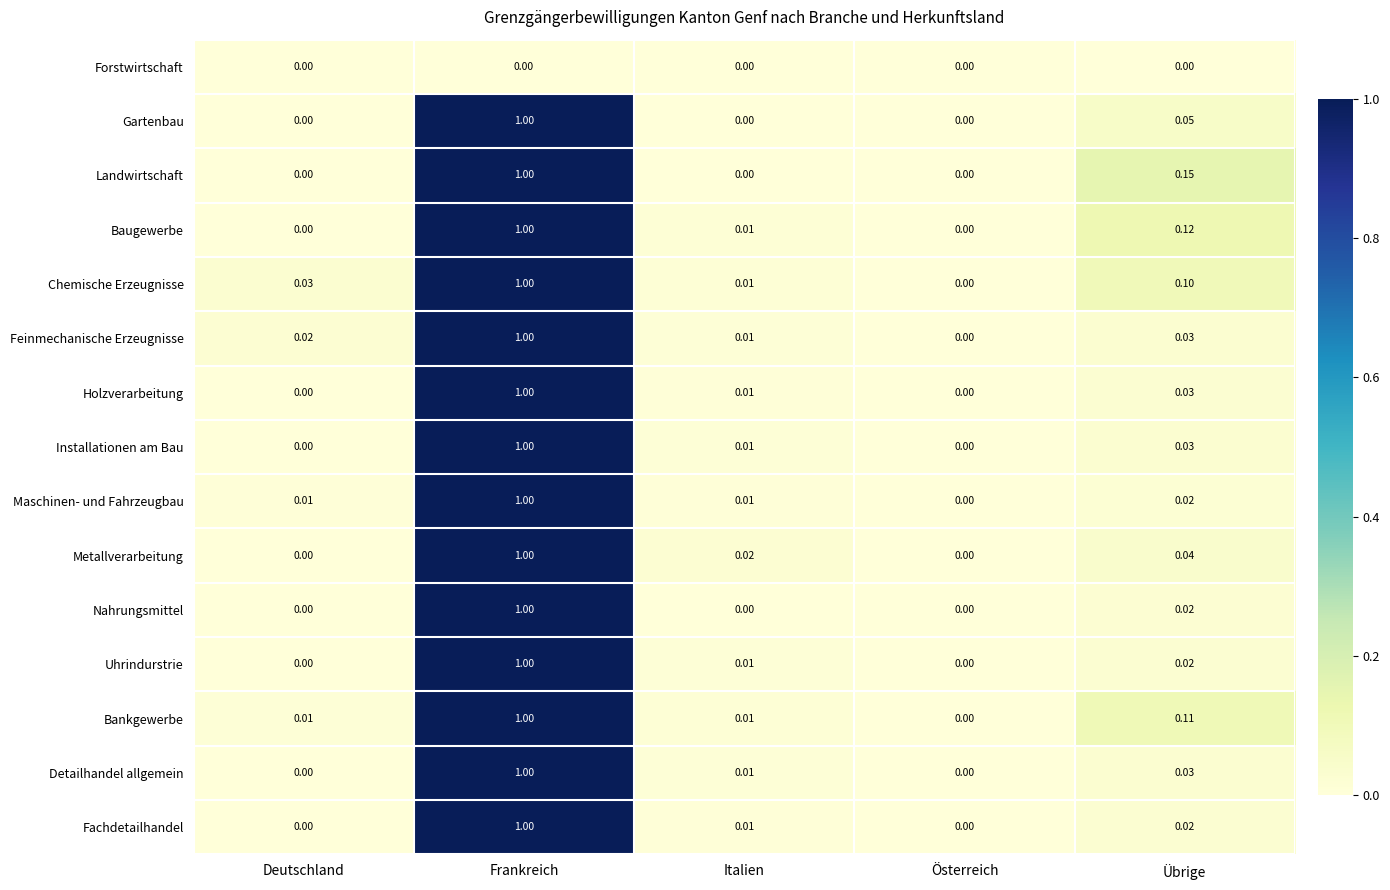

At which category is the sum across all series the highest?

Frankreich